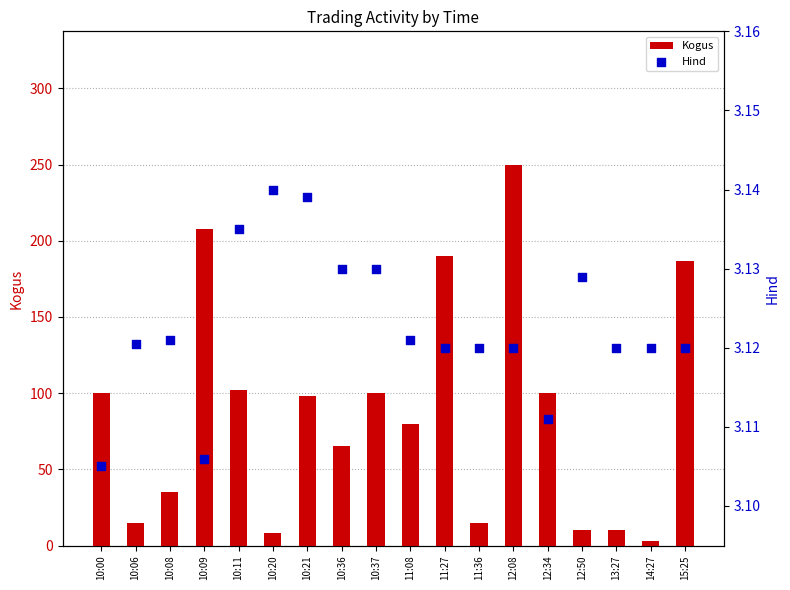

At which category is the sum across all series the highest?

12:08